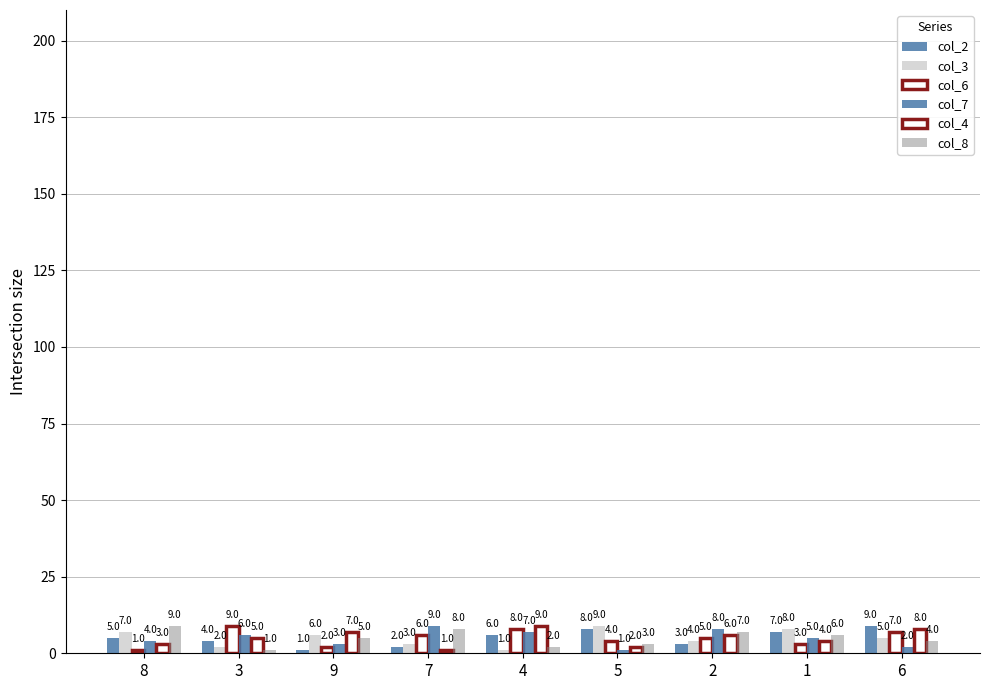

Rank the series at 1 from highest to lowest value.

col_3, col_2, col_8, col_7, col_4, col_6